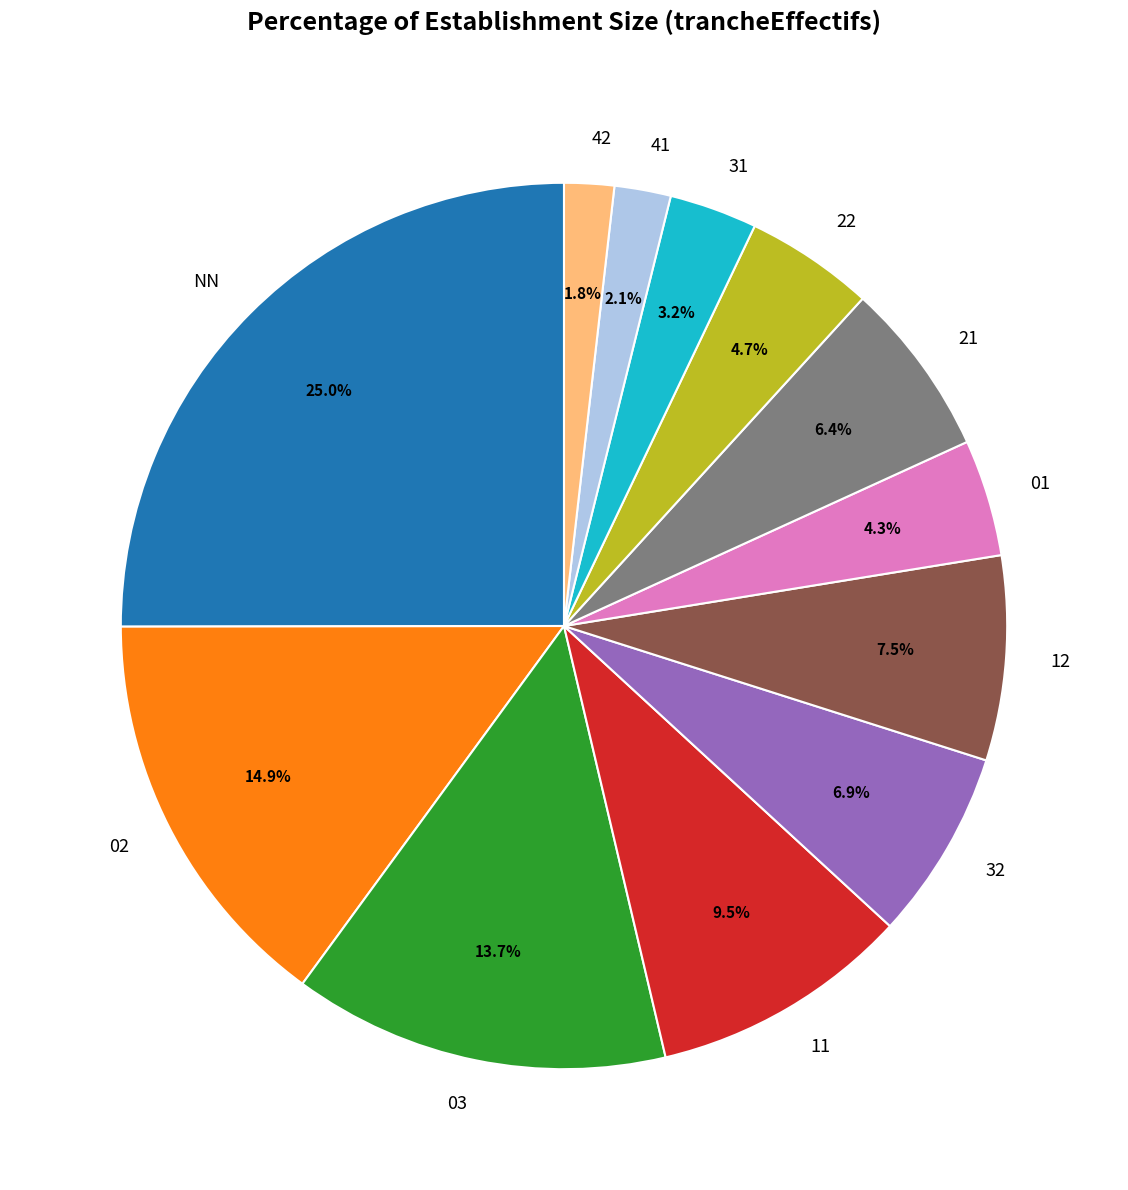

Does 02 represent more than half of the total?

No